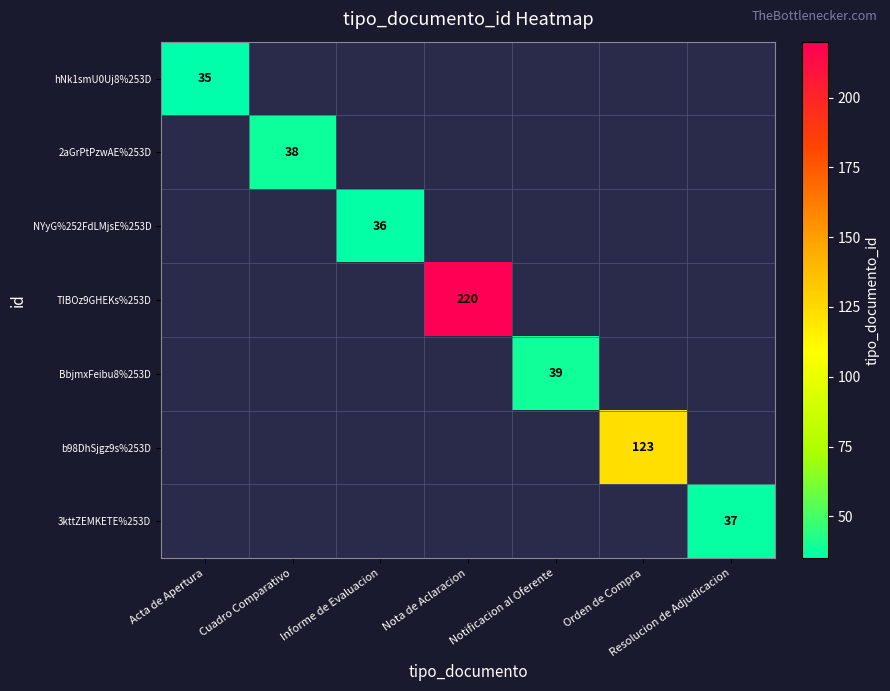

How many categories are shown in the chart?

7